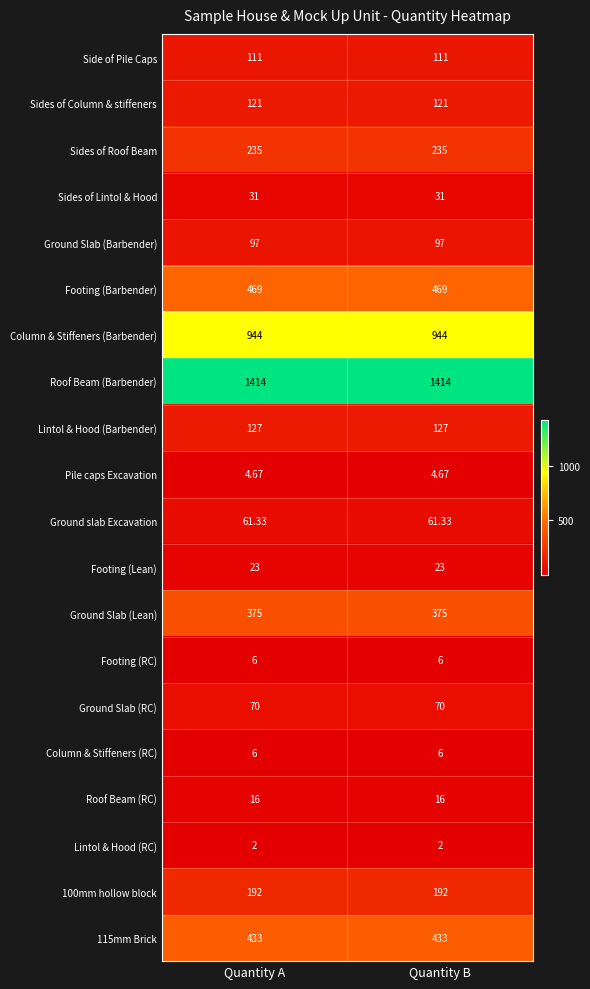

Is the value of Side of Pile Caps at Quantity B greater than the value of Lintol & Hood (RC) at Quantity A?

Yes